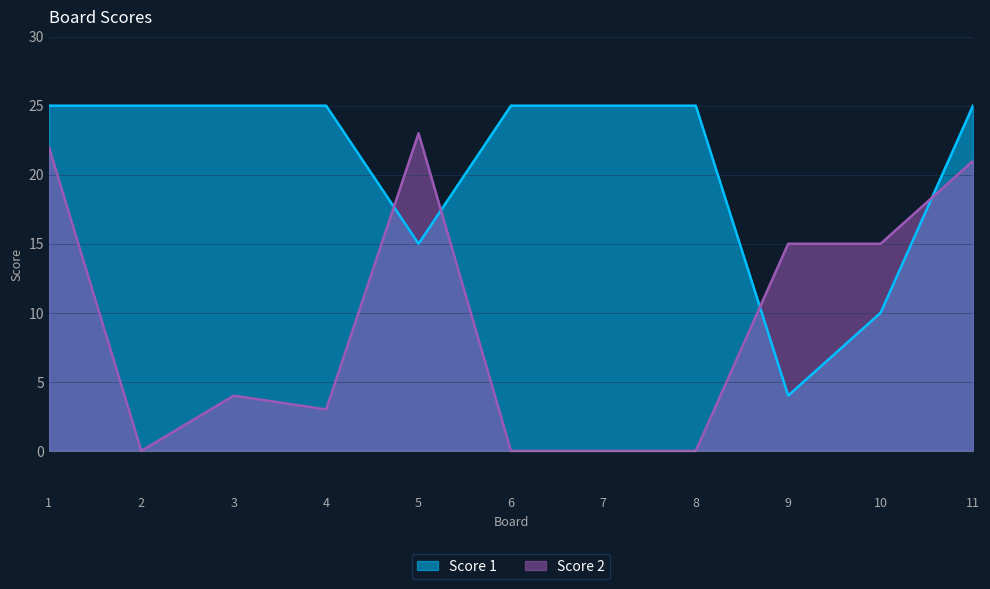

Between 3 and 5, which series saw the biggest shift?

Score 2